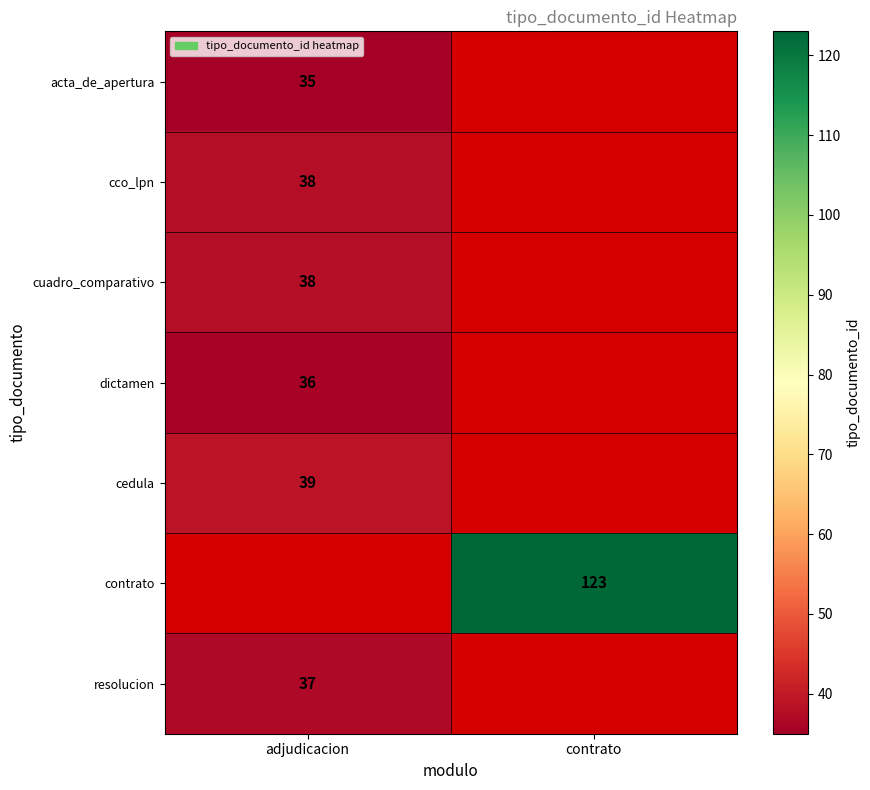

The value of resolucion at adjudicacion is 37. True or false?

True